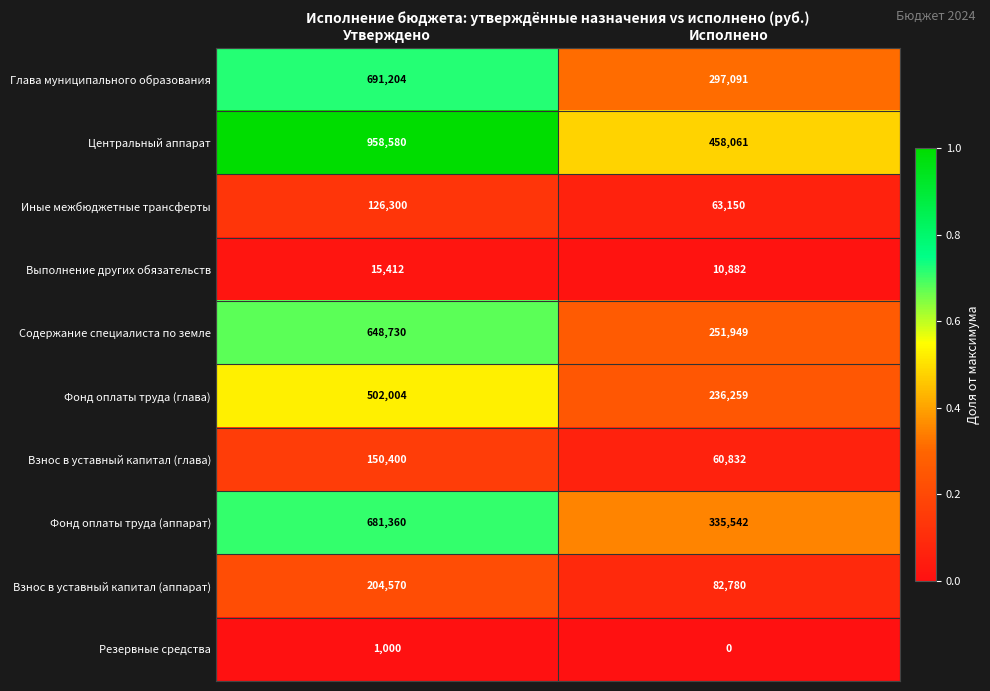

List the series in order of their peak value, lowest first.

Резервные средства, Выполнение других обязательств, Иные межбюджетные трансферты, Взнос в уставный капитал (глава), Взнос в уставный капитал (аппарат), Фонд оплаты труда (глава), Содержание специалиста по земле, Фонд оплаты труда (аппарат), Глава муниципального образования, Центральный аппарат